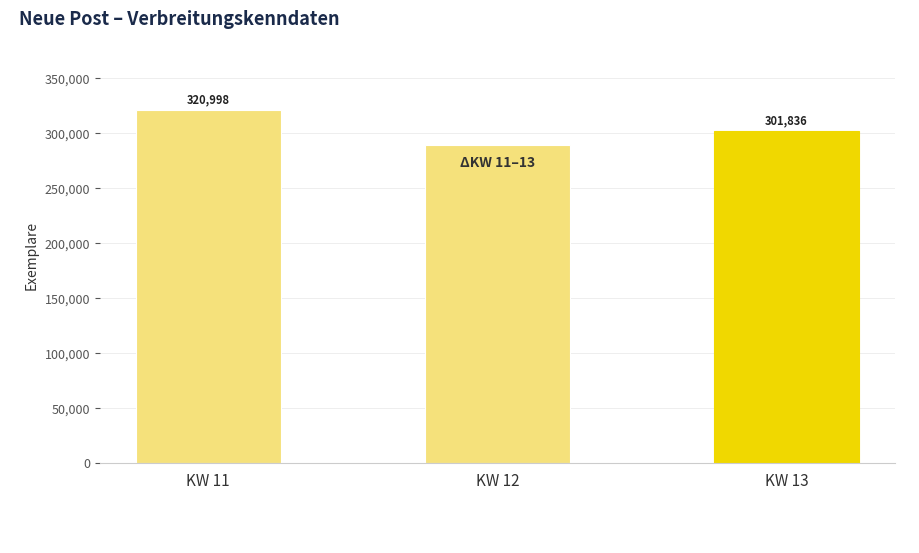

What is the value of the 3rd bar from the left?

301836